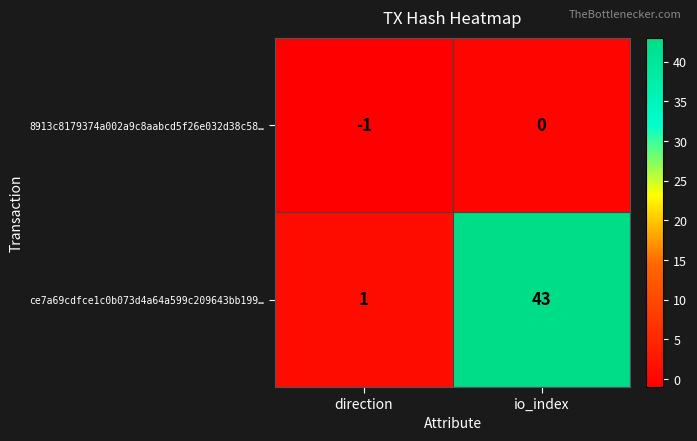

True or false: 8913c8179374a002a9c8aabcd5f26e032d38c58… has a value of 0 at io_index.

True